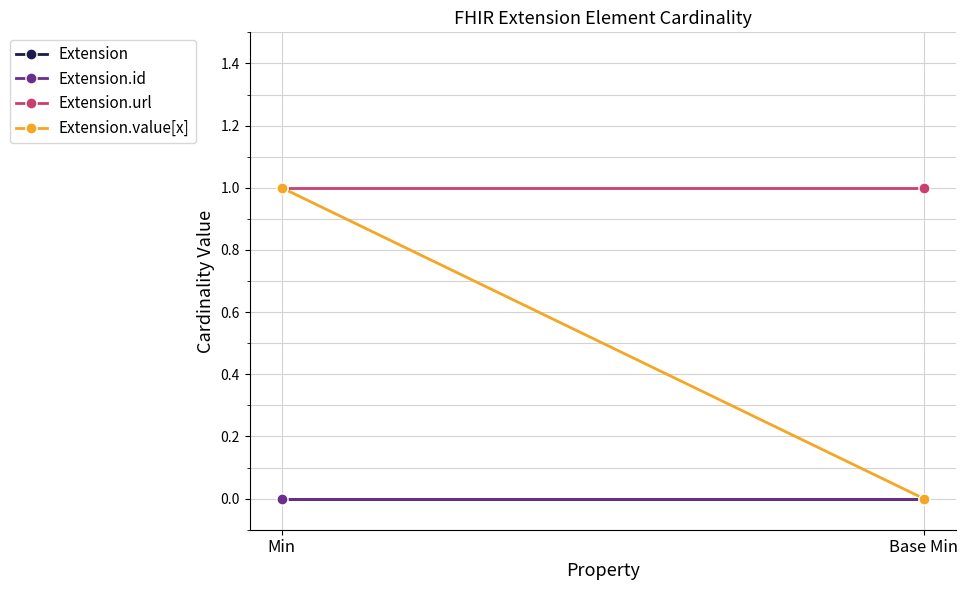

Is it true that Extension.id equals 0 at Base Min?

True